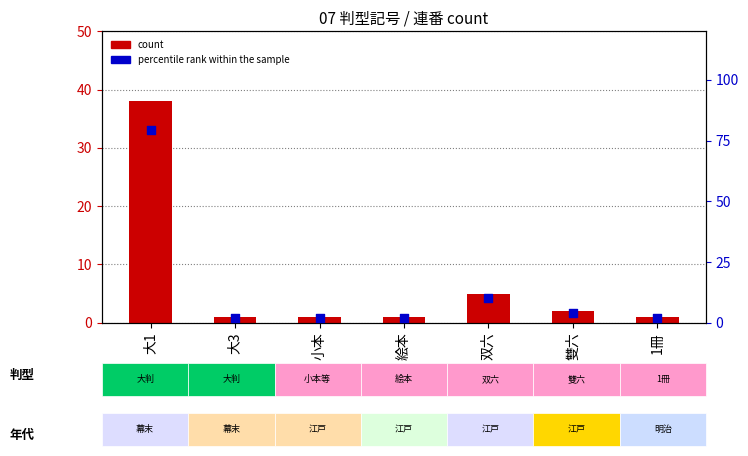

What is the total value across all series at 1冊?

3.1